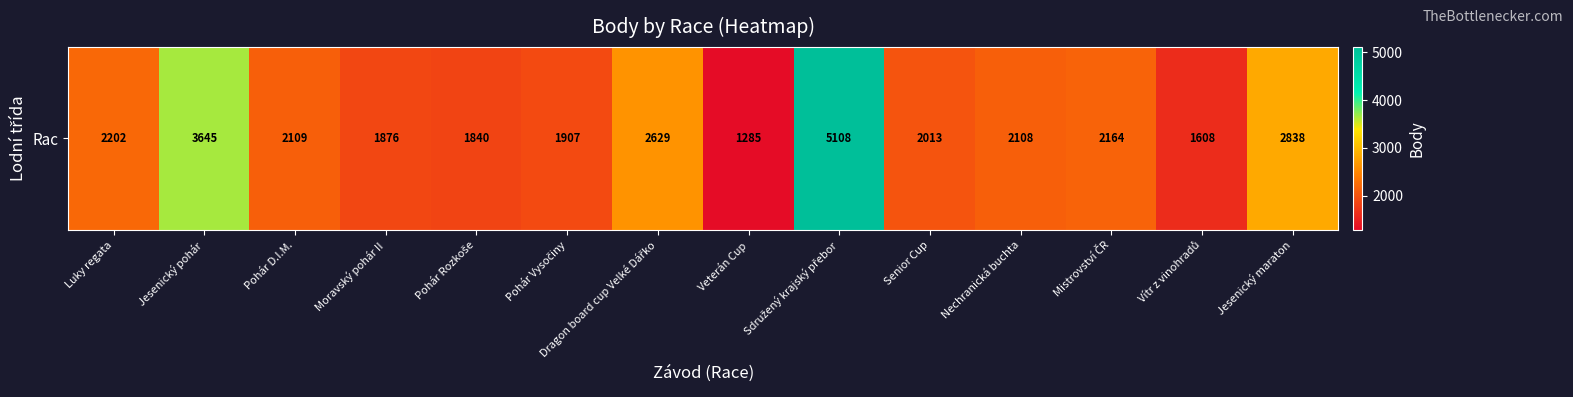

Read the value at Luky regata, to the nearest 100.

2200